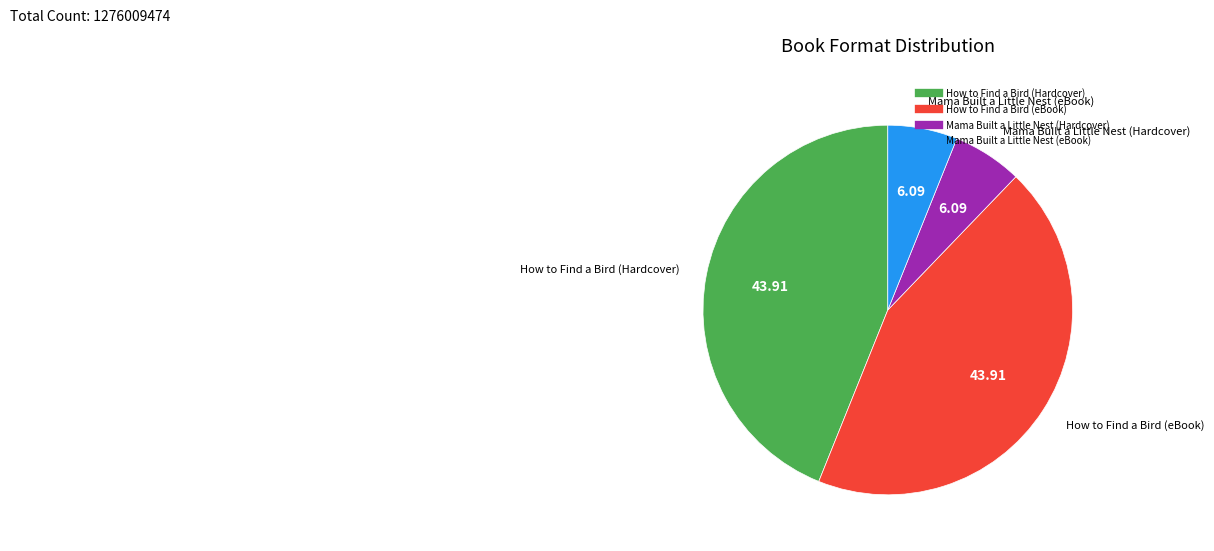

Is there a majority slice in this chart?

No